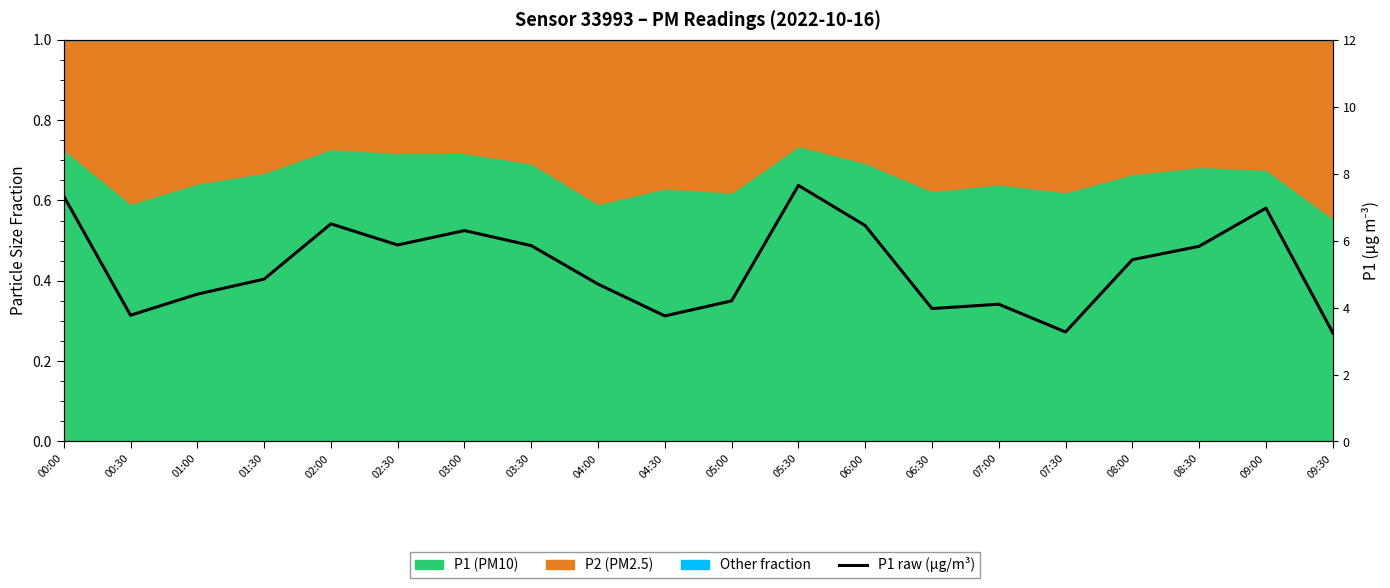

Rank the categories by value from highest to lowest.

05:30, 00:00, 09:00, 02:00, 06:00, 03:00, 02:30, 03:30, 08:30, 08:00, 01:30, 04:00, 01:00, 05:00, 07:00, 06:30, 00:30, 04:30, 07:30, 09:30